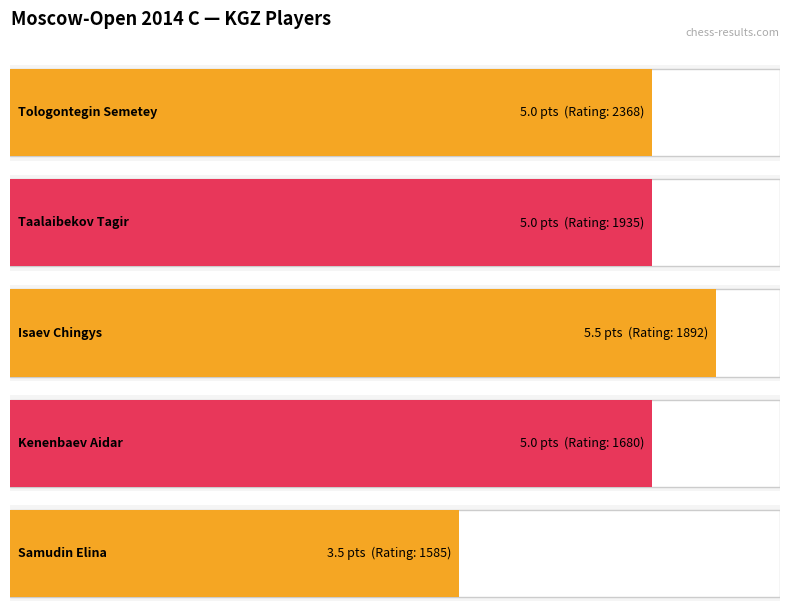

What is the value of the 3rd bar from the left?

5.5